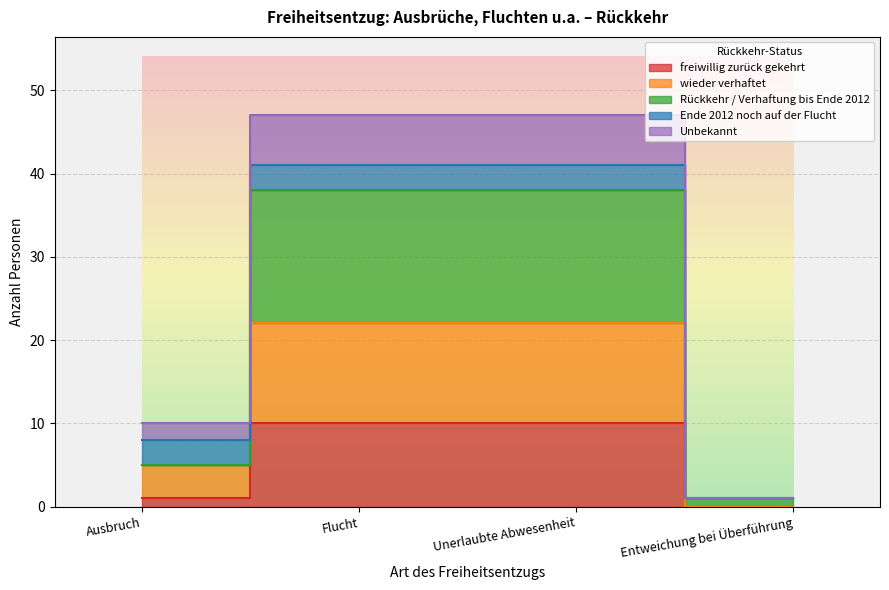

True or false: Rückkehr / Verhaftung bis Ende 2012 has a value of 38 at Flucht.

True